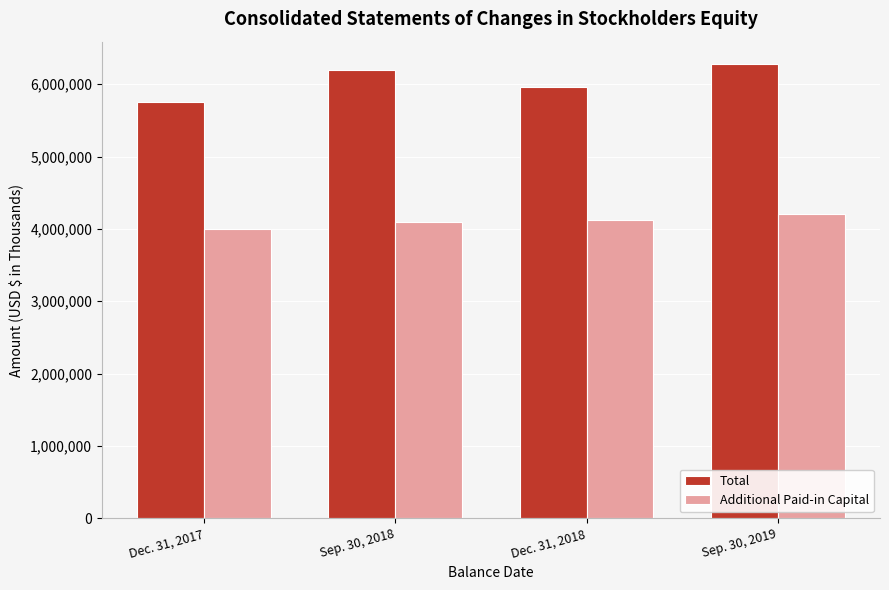

What is the greatest value displayed?

6273424